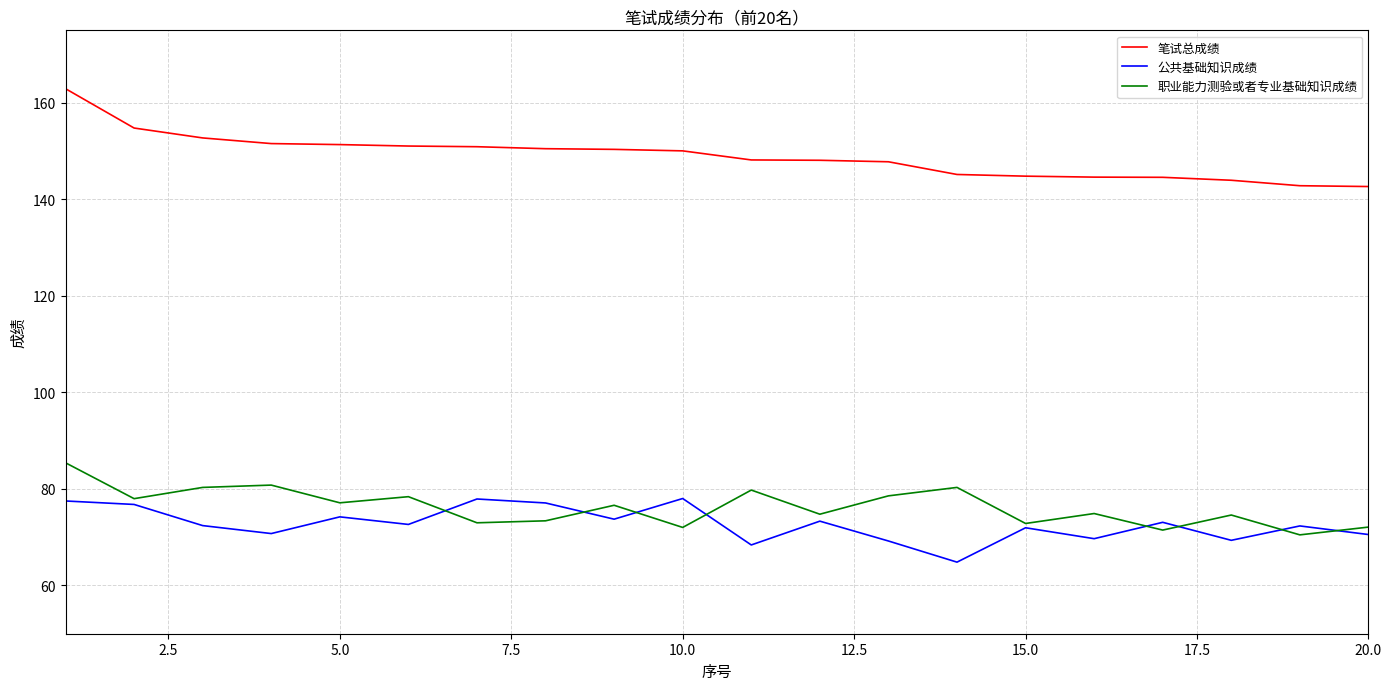

Which series has the widest spread of values?

笔试总成绩